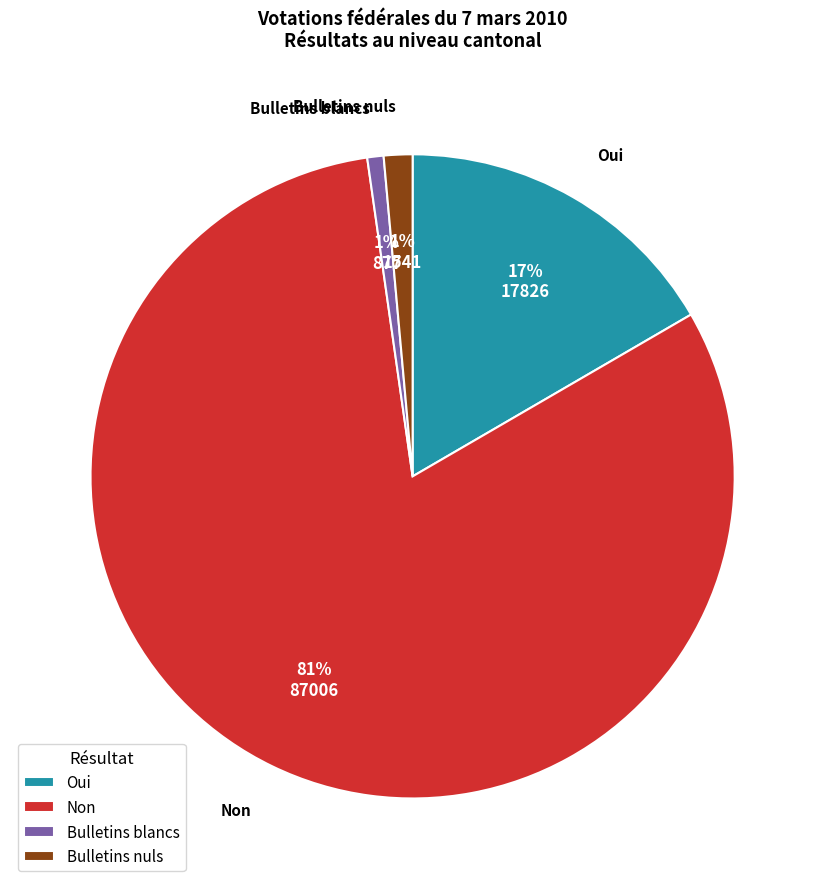

What percentage is the Oui slice, to the nearest percent?

17%